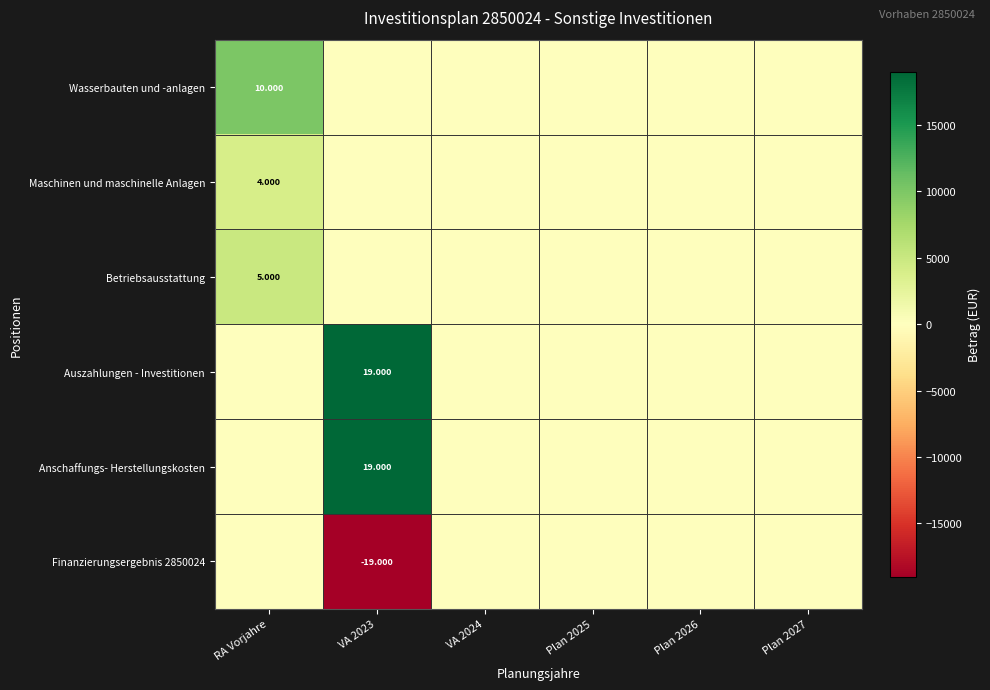

Which category has the highest value in the Betriebsausstattung series?

RA Vorjahre